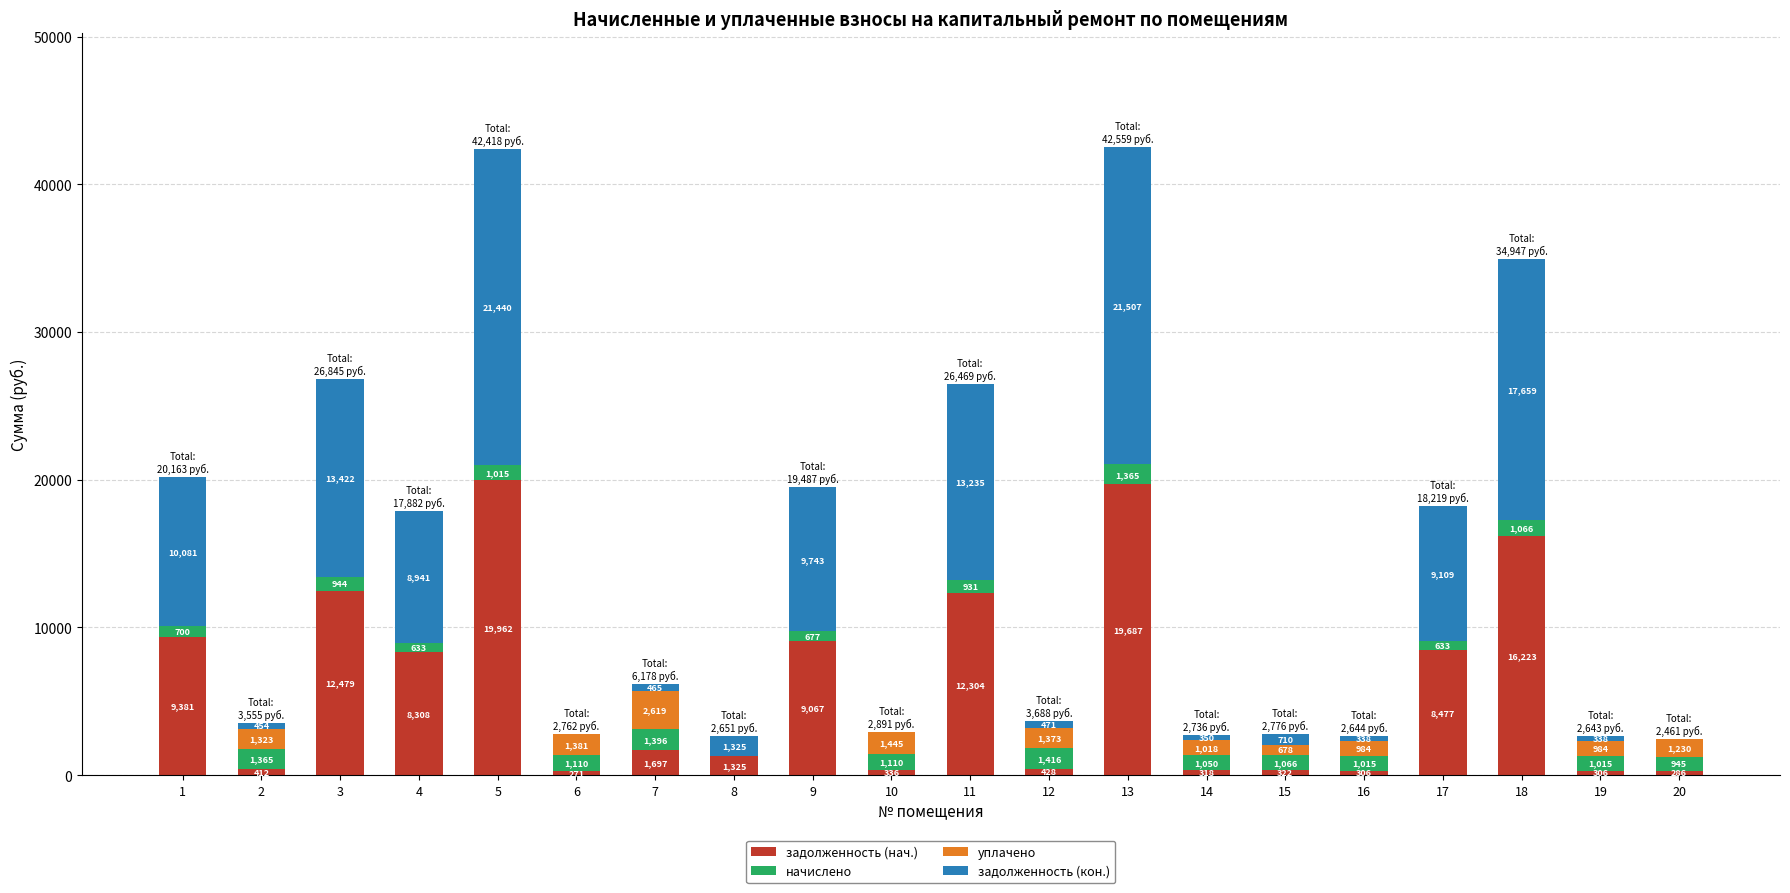

What are all the series names shown in the legend?

задолженность (нач.), начислено, уплачено, задолженность (кон.)